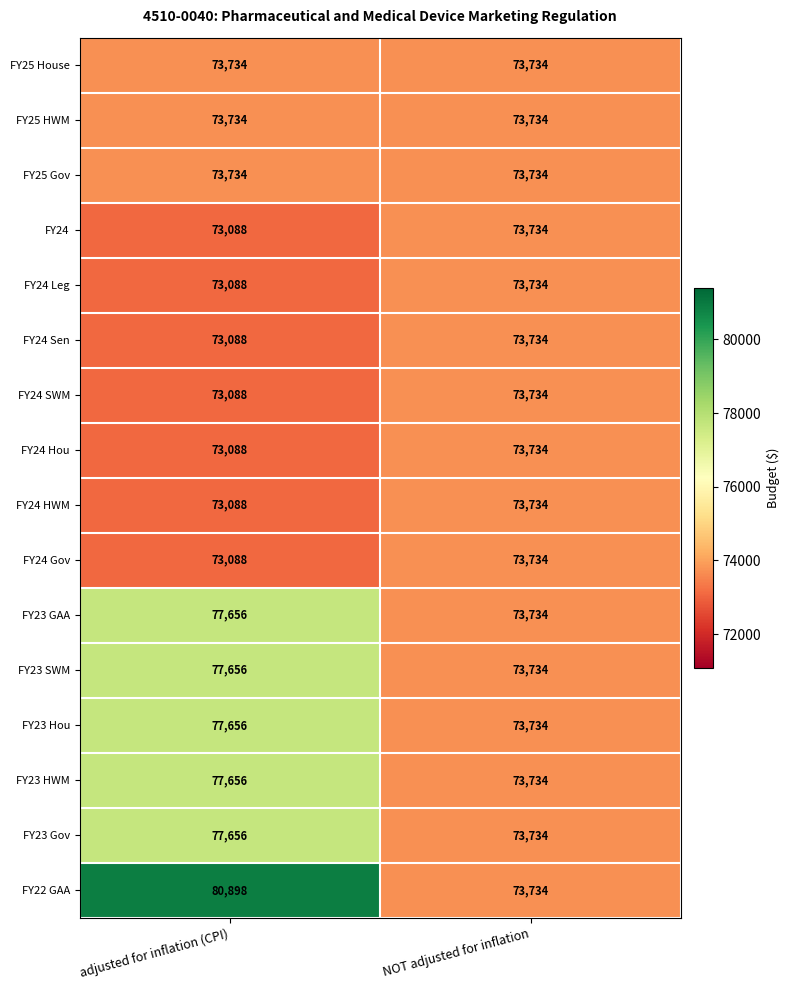

What is the approximate value of FY25 House at adjusted for inflation (CPI)?

73734